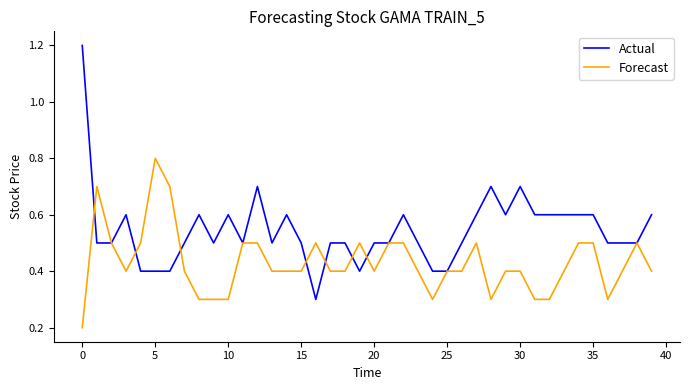

Which series has the widest spread of values?

Actual